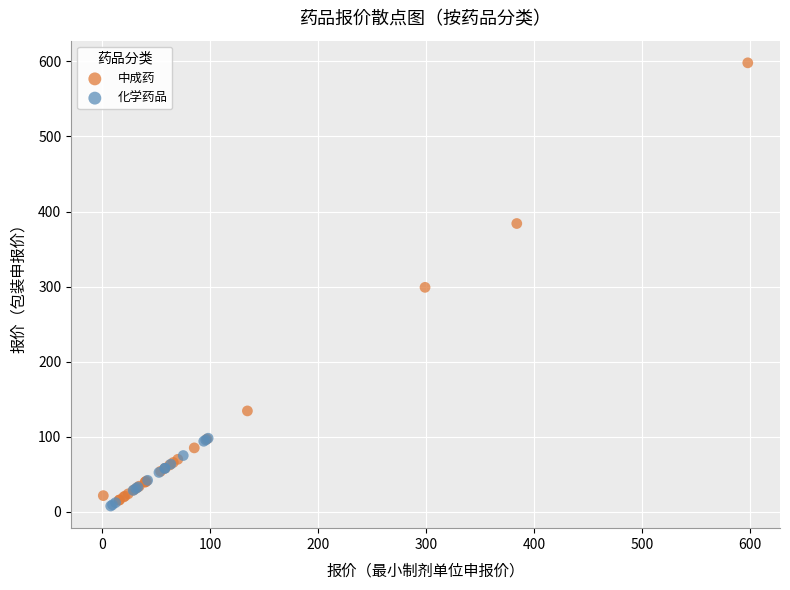

Which series has the widest spread of Y values?

中成药